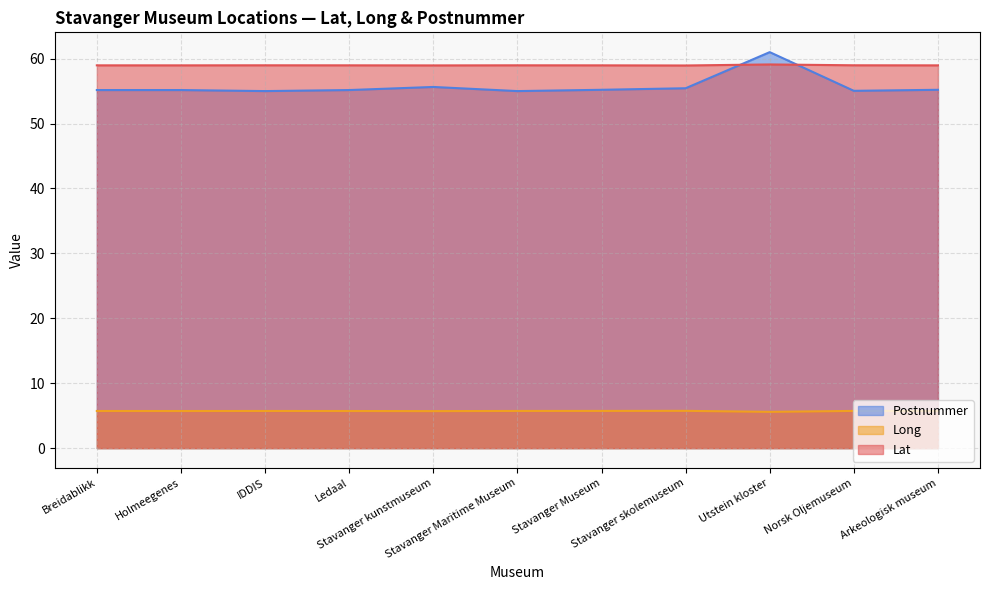

True or false: Lat has more than 2 points higher than both neighbors.

True